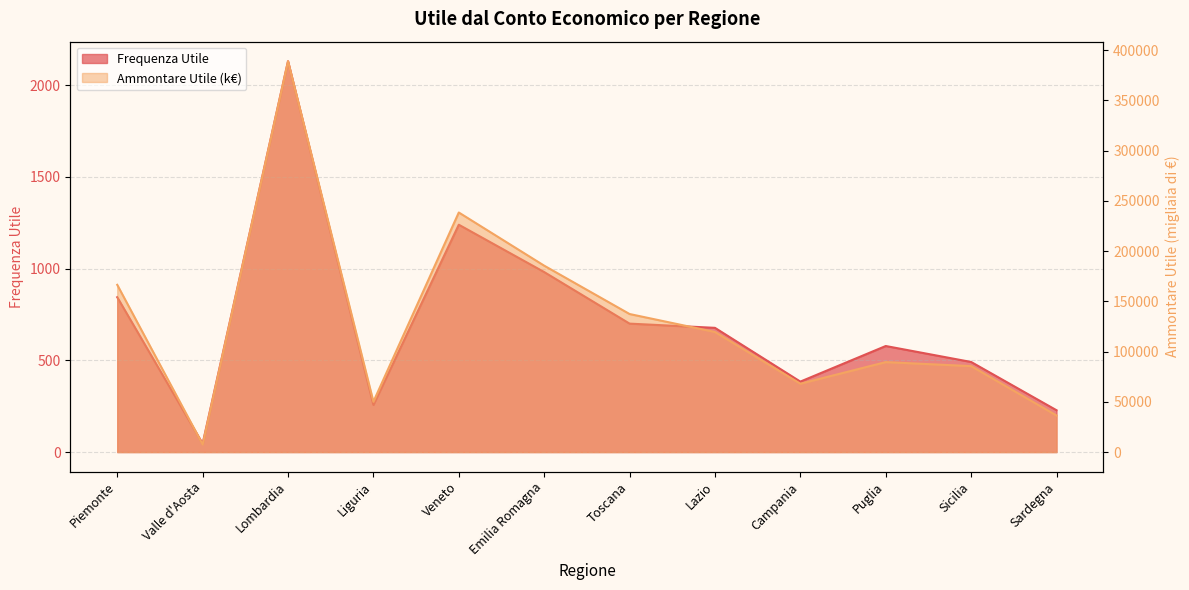

Which series has the largest total across all categories?

Ammontare Utile (k€)